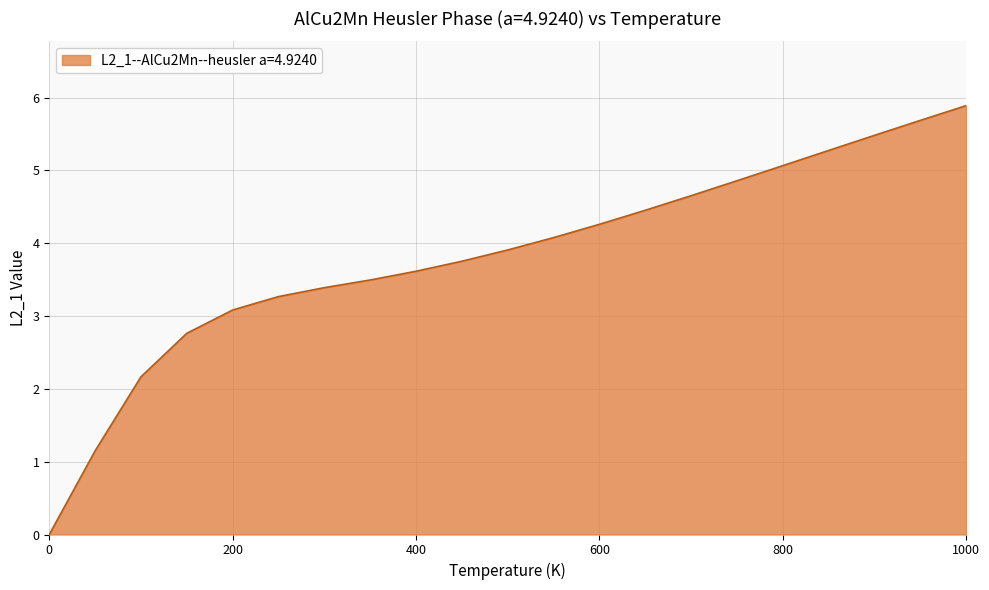

What is the greatest value displayed?

5.9